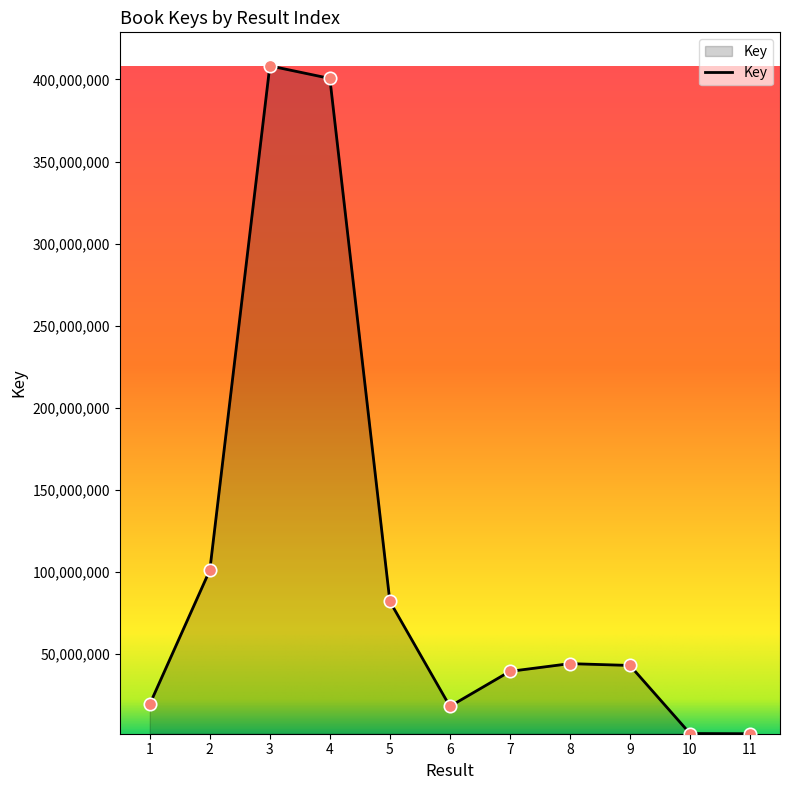

Between 1 and 8, which is larger?

8